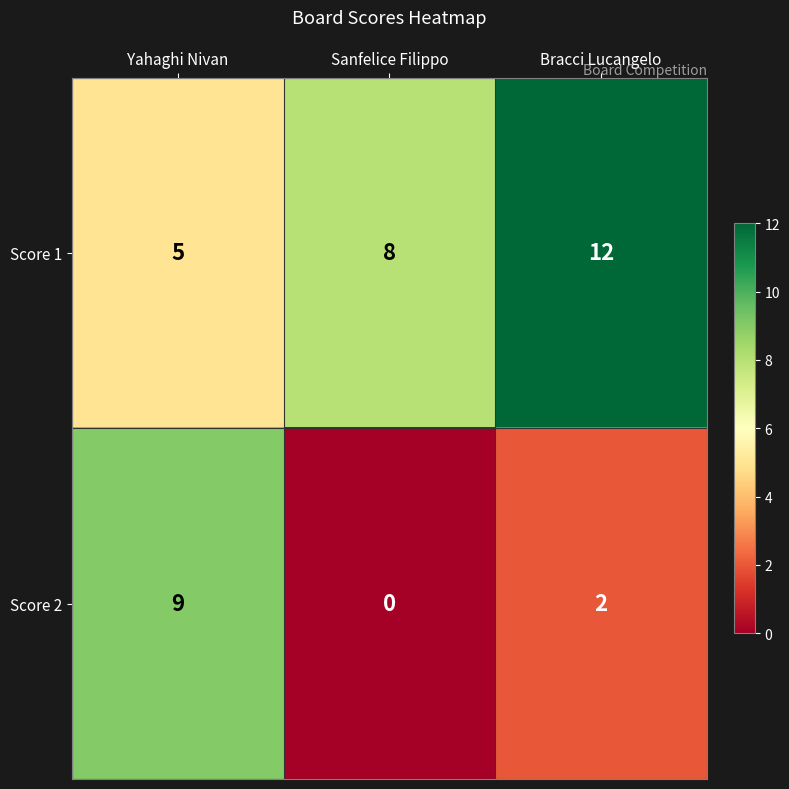

List the series in order of their overall mean, lowest first.

Score 2, Score 1